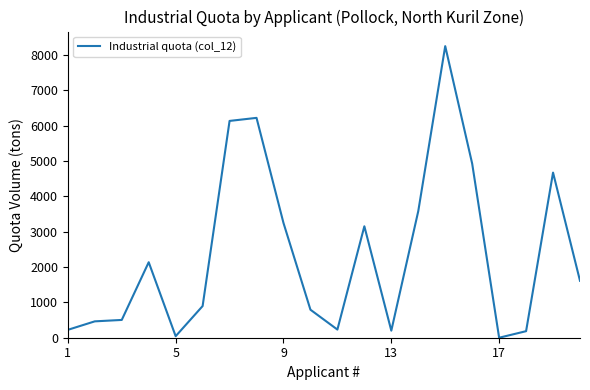

What is the maximum value shown in the chart?

8249.2